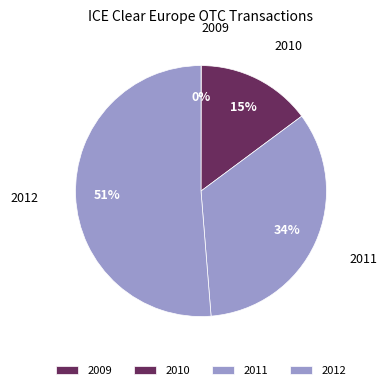

Is there any slice that represents more than half of the pie?

Yes